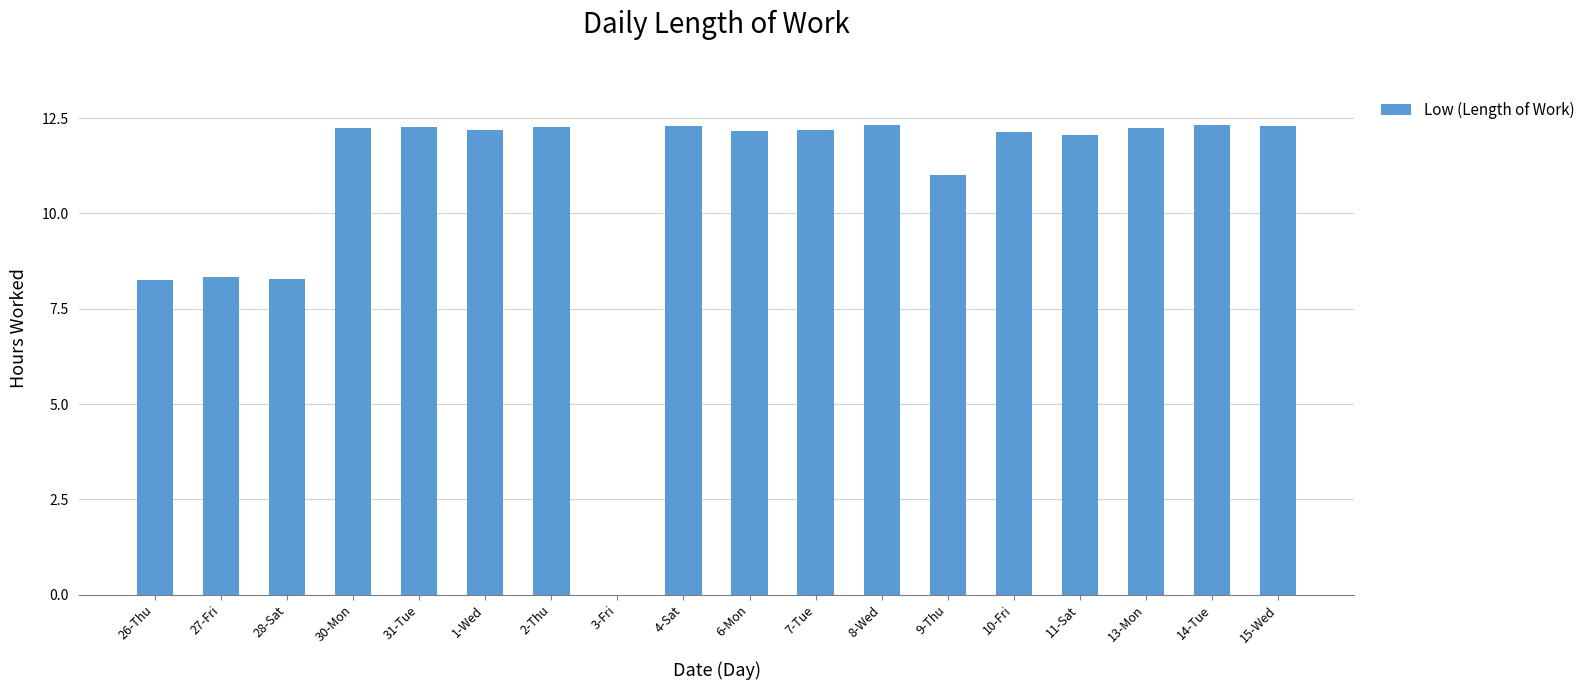

What is the sum of all values?

194.9